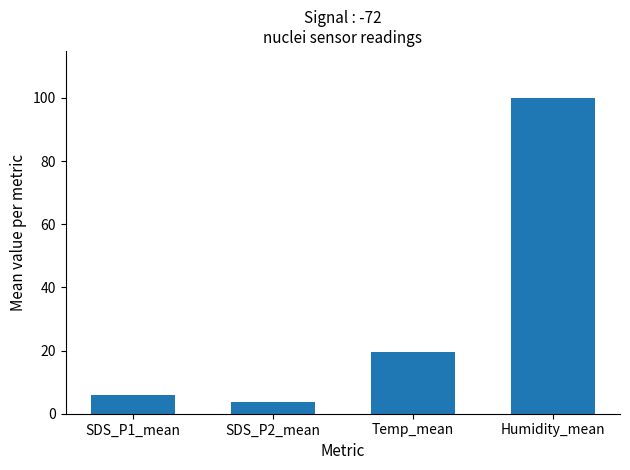

The value at Humidity_mean is 62.4. True or false?

False